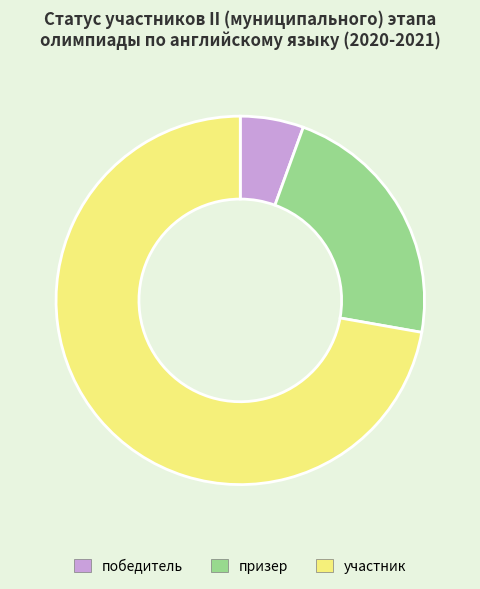

What is the majority slice?

участник